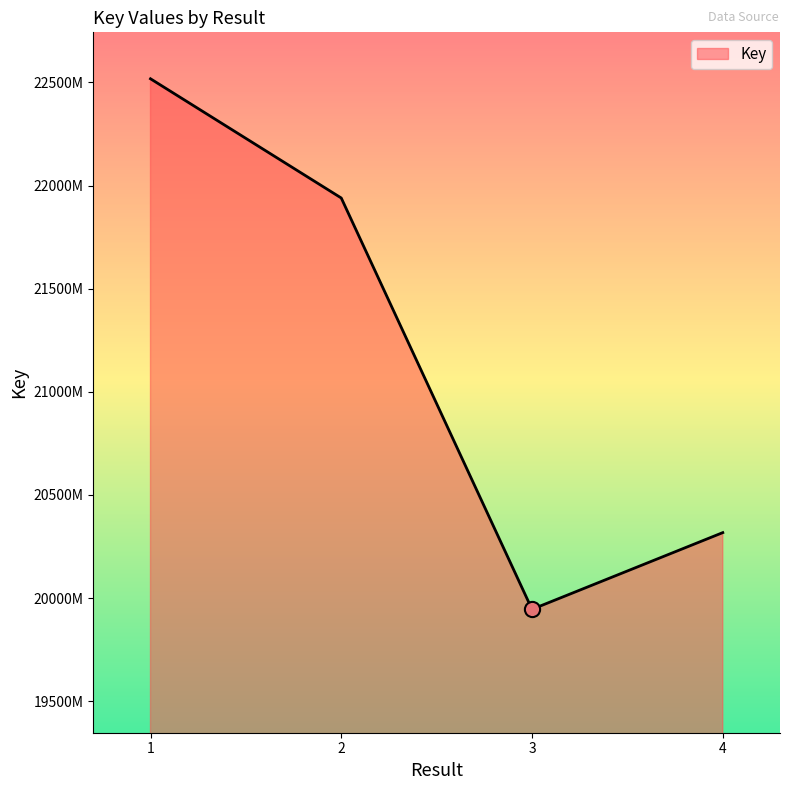

Between 4 and 1, which is larger?

1